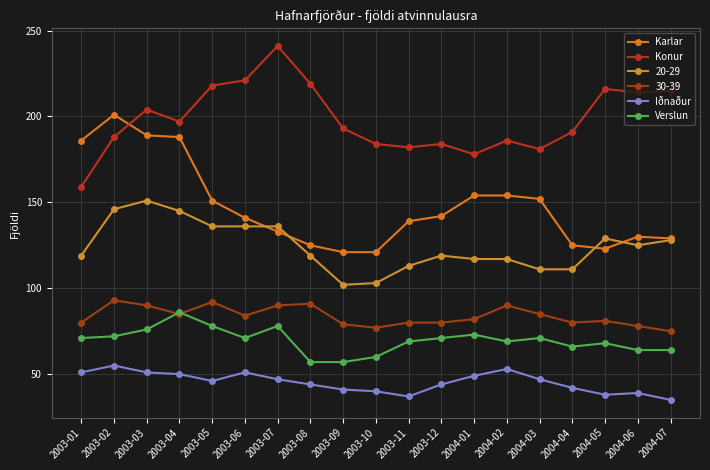

Between 2004-04 and 2004-07, which is larger?

2004-07